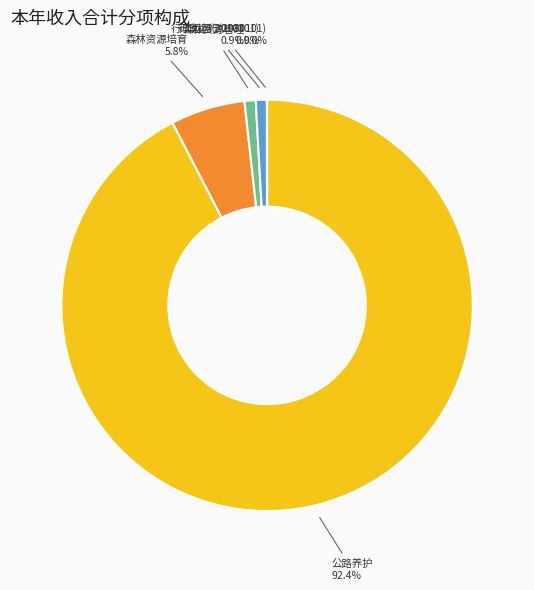

Does any single category account for the majority?

Yes